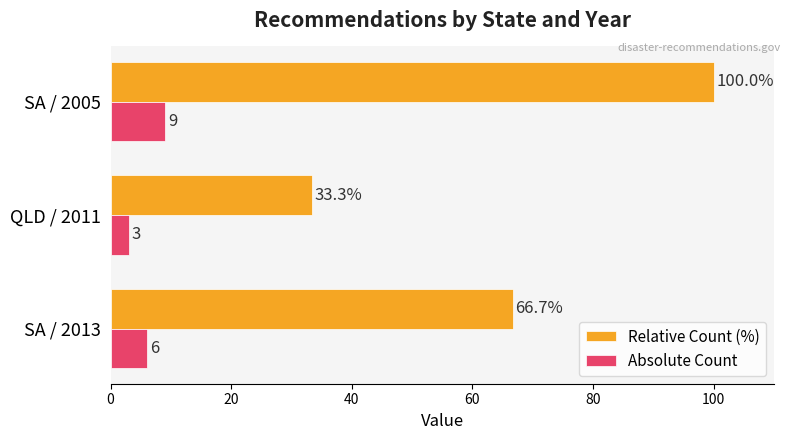

What is the sum of all Relative Count (%) values?

200.0